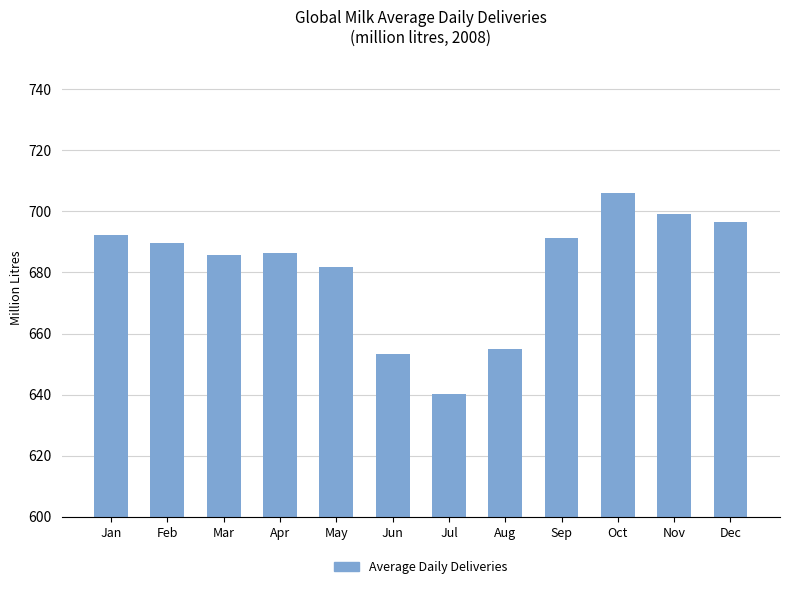

What is the greatest value displayed?

706.1